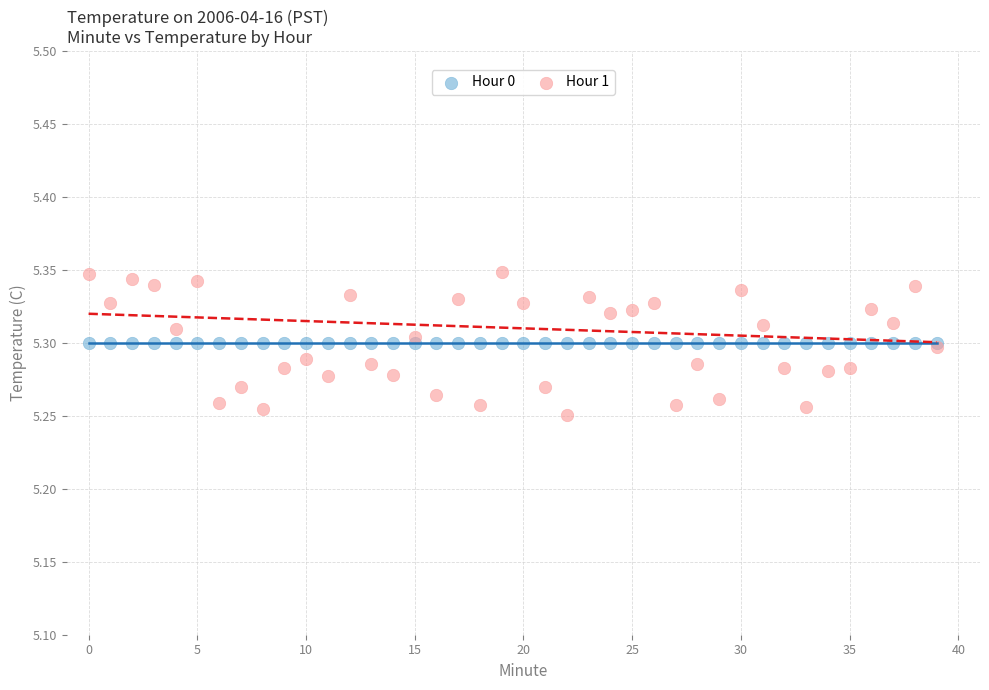

Which series contains the lowest Y value?

Hour 1